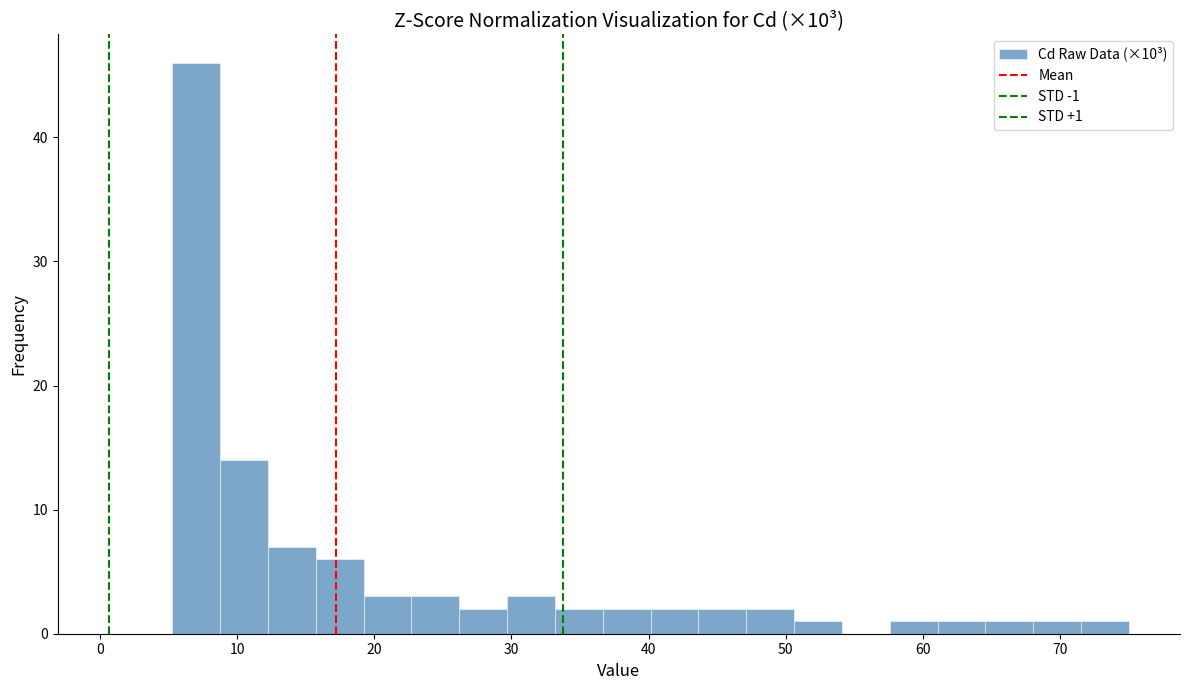

Around what value on the x-axis is the tallest bar? Give the approximate position of its centre, as read against the axis.

7